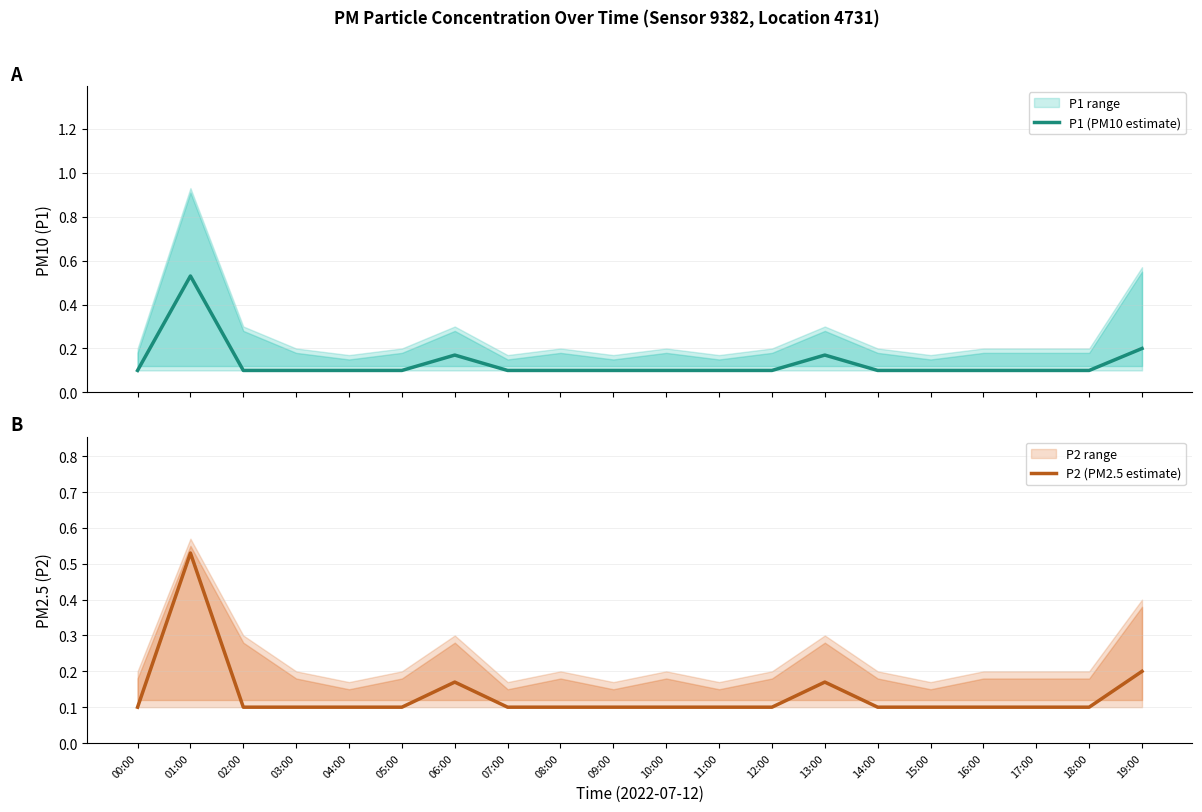

What is the minimum value for P2 (PM2.5 estimate)?

0.1